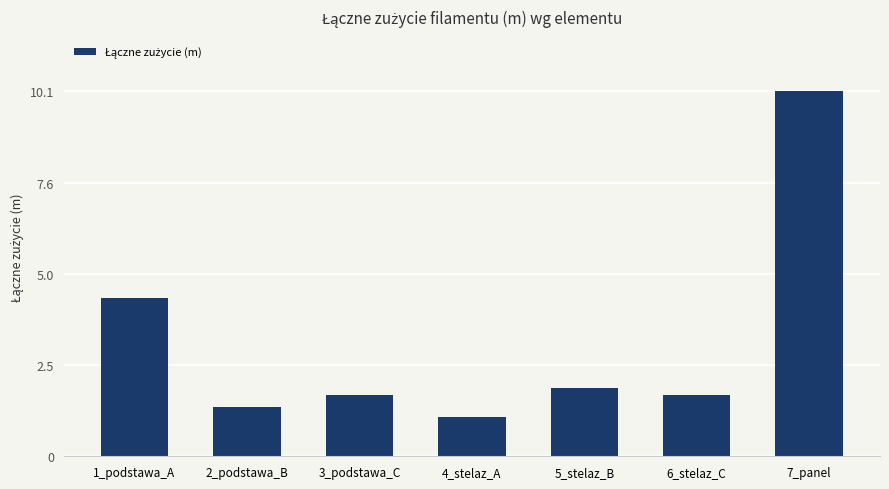

What is the difference between the values at 1_podstawa_A and 3_podstawa_C?

2.7